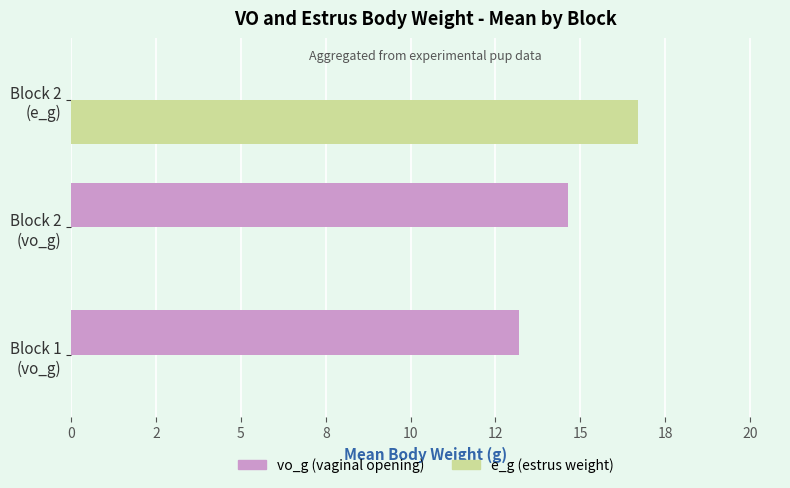

List the series in order of their overall mean, lowest first.

e_g (estrus weight), vo_g (vaginal opening)